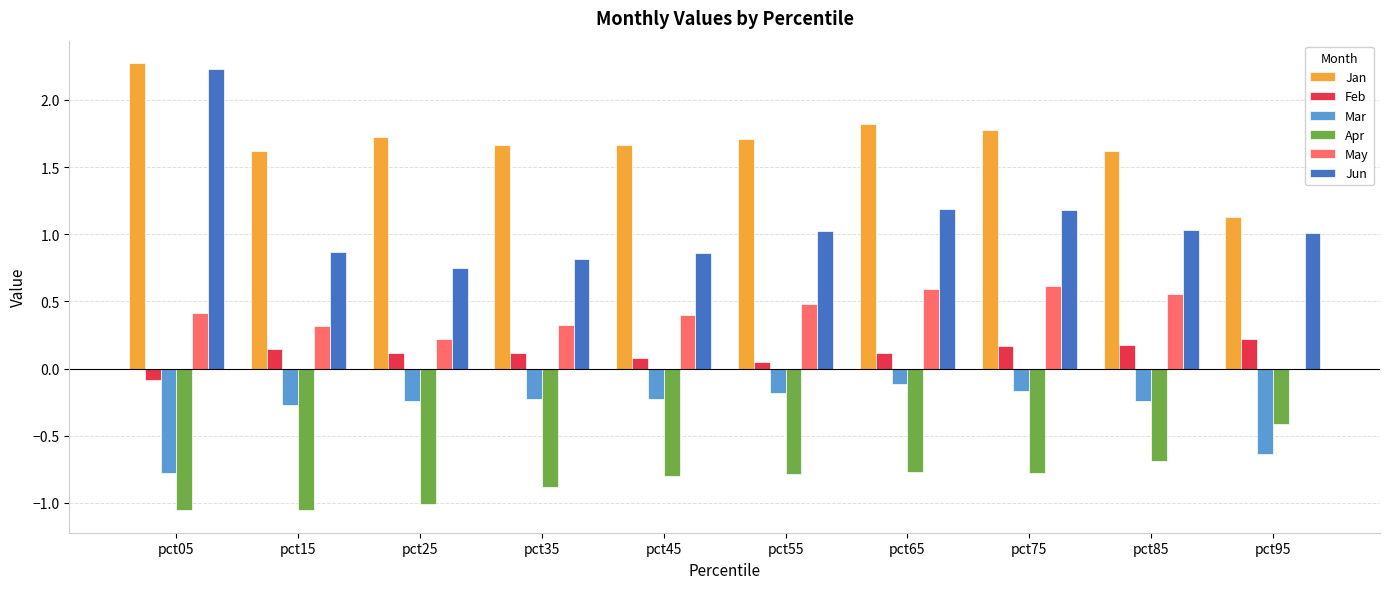

Is the value of Jan at pct95 greater than the value of May at pct55?

Yes